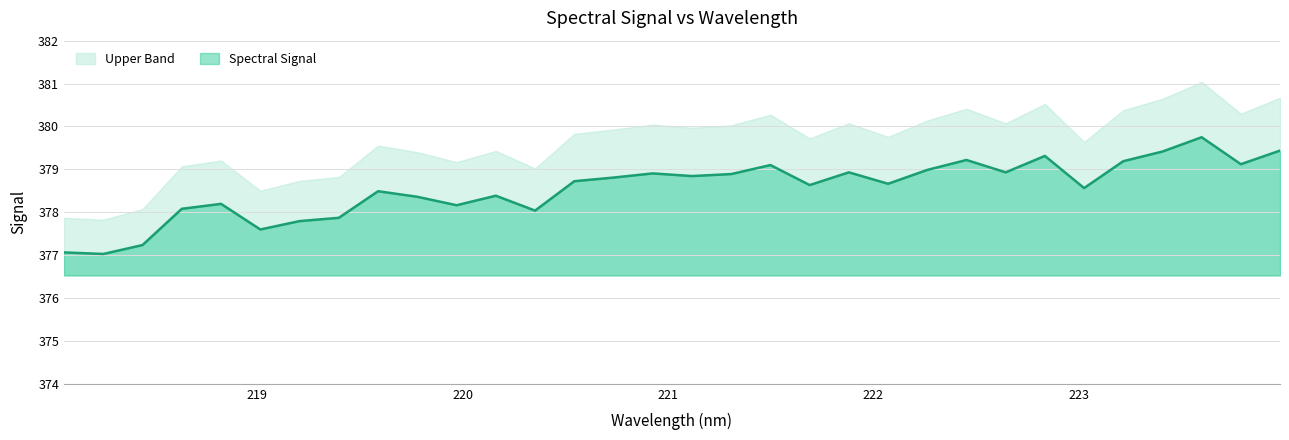

What is the smallest value displayed?

377.0